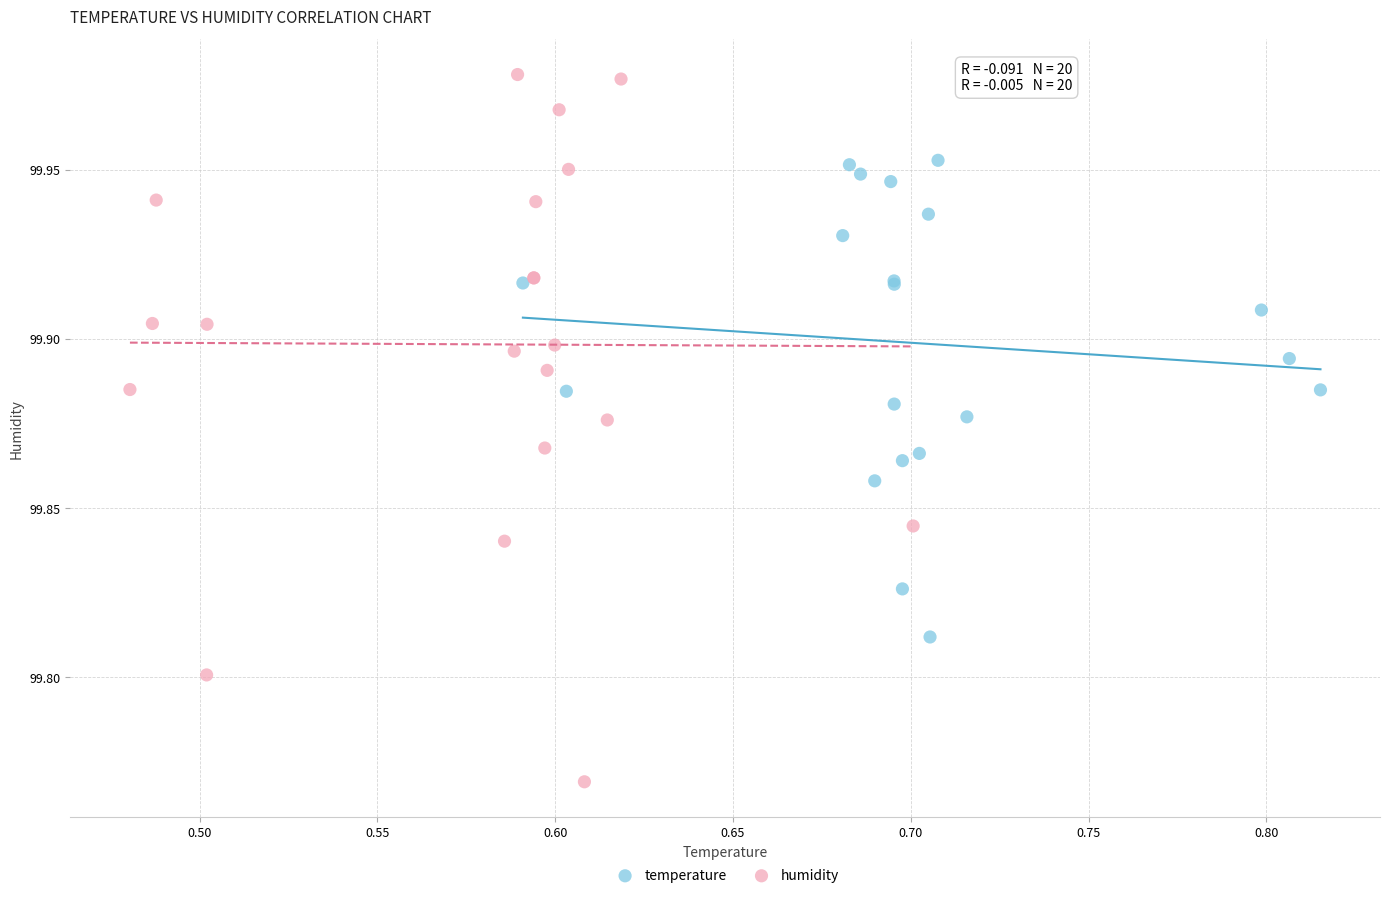

Which series reaches the maximum Y coordinate?

humidity